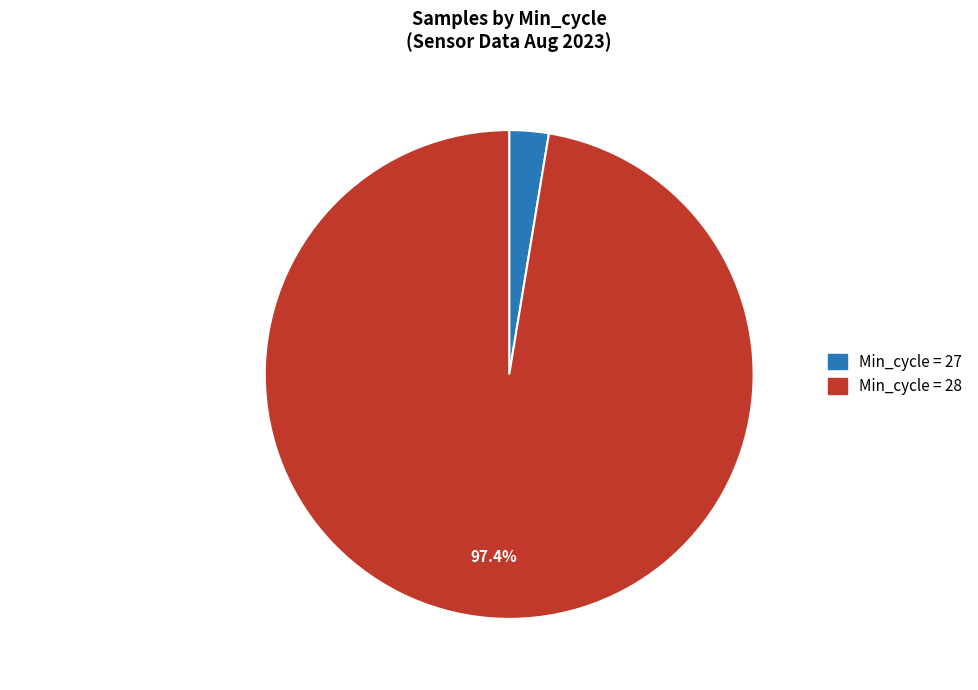

Count the number of slices in the pie.

2